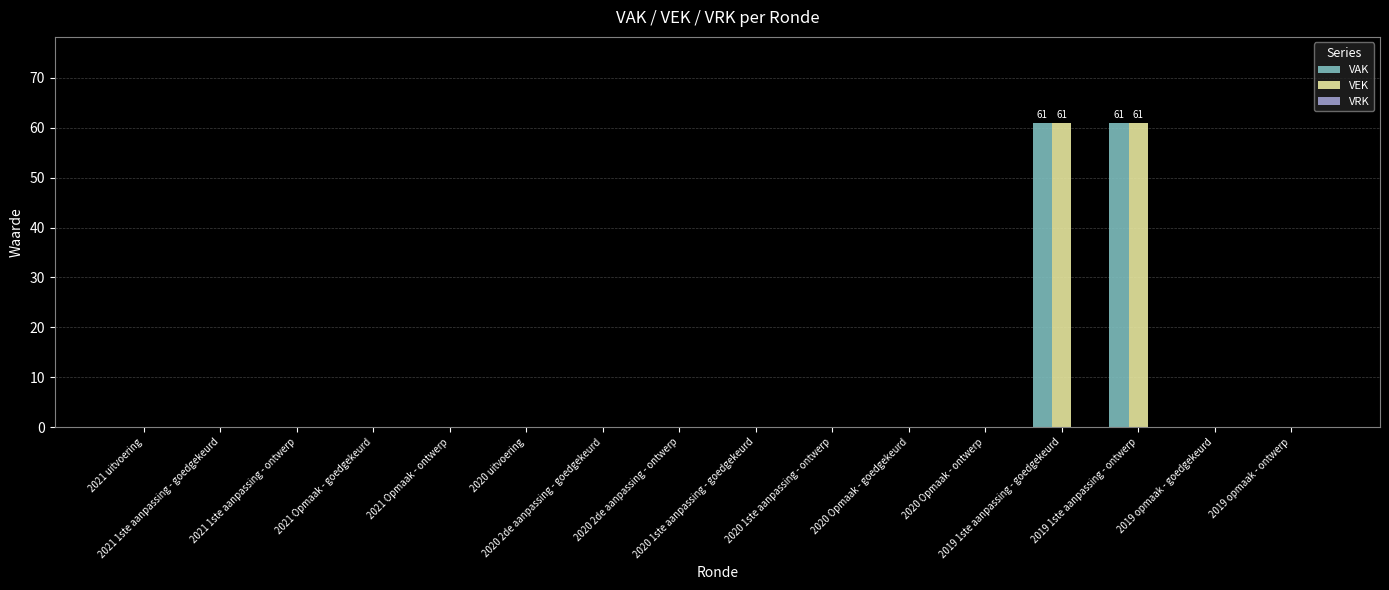

What is the maximum value shown in the chart?

61